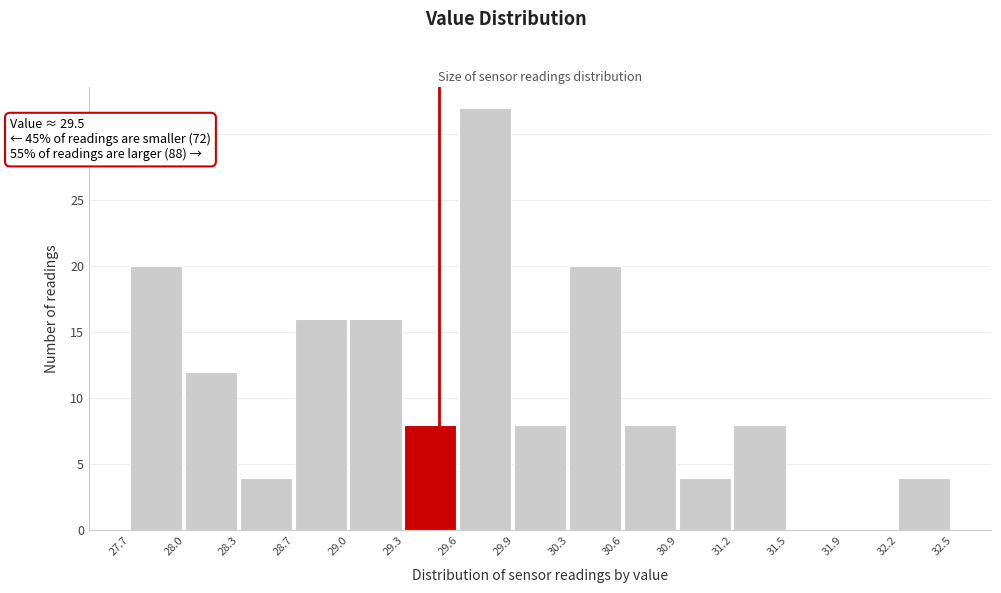

Over which range of the x-axis is the bar tallest?

29.6 to 29.9